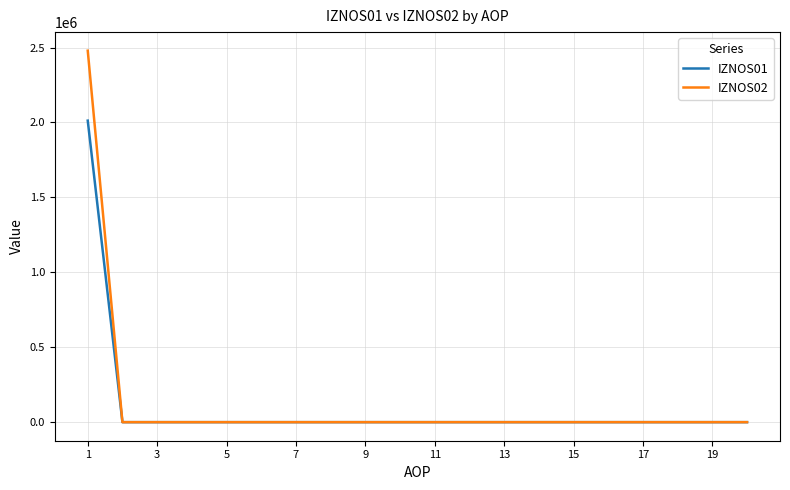

Rank the series by their maximum value, from highest to lowest.

IZNOS02, IZNOS01